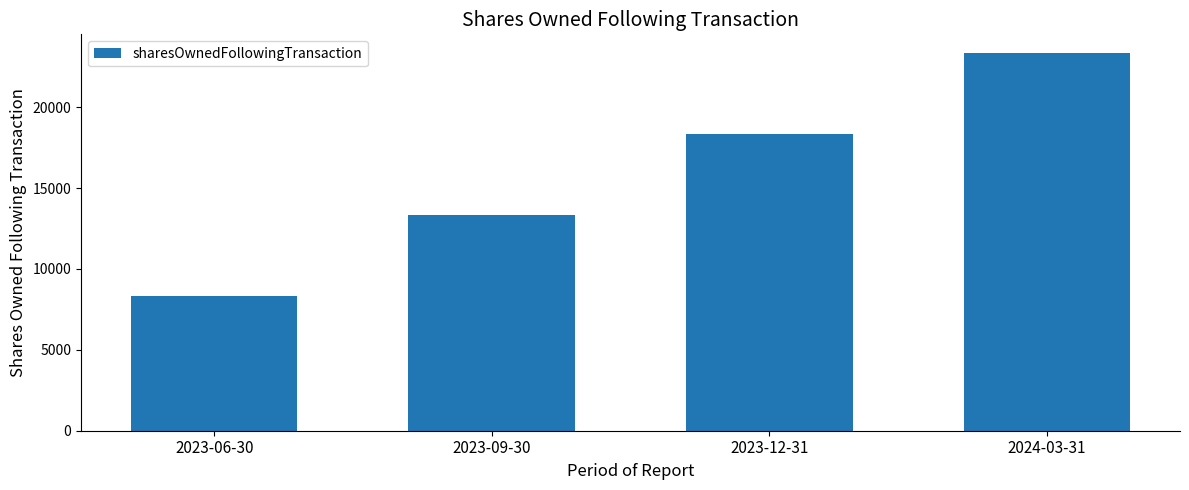

What position from the left is 2023-12-31?

3